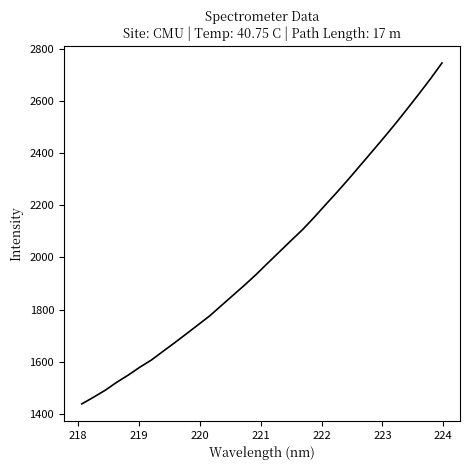

What is the difference between the maximum and minimum values?

1308.2